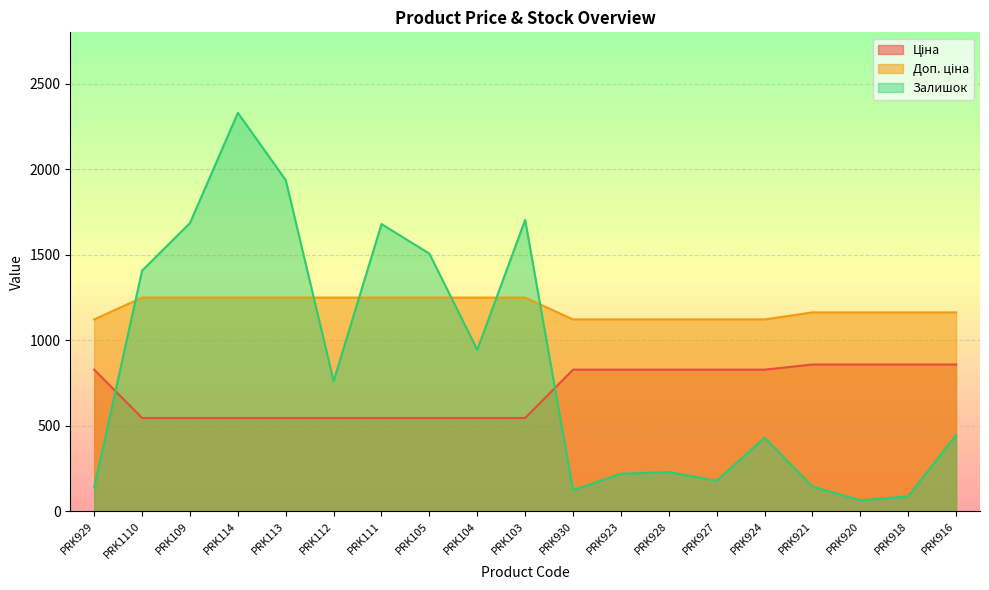

How many data points does each series have?

19